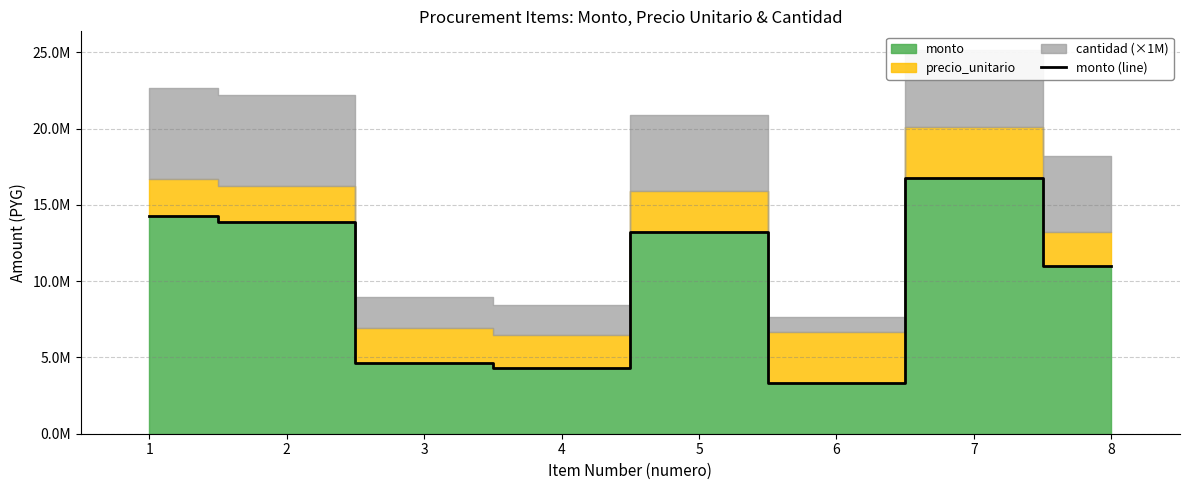

At which category does the chart reach its peak across all series?

7